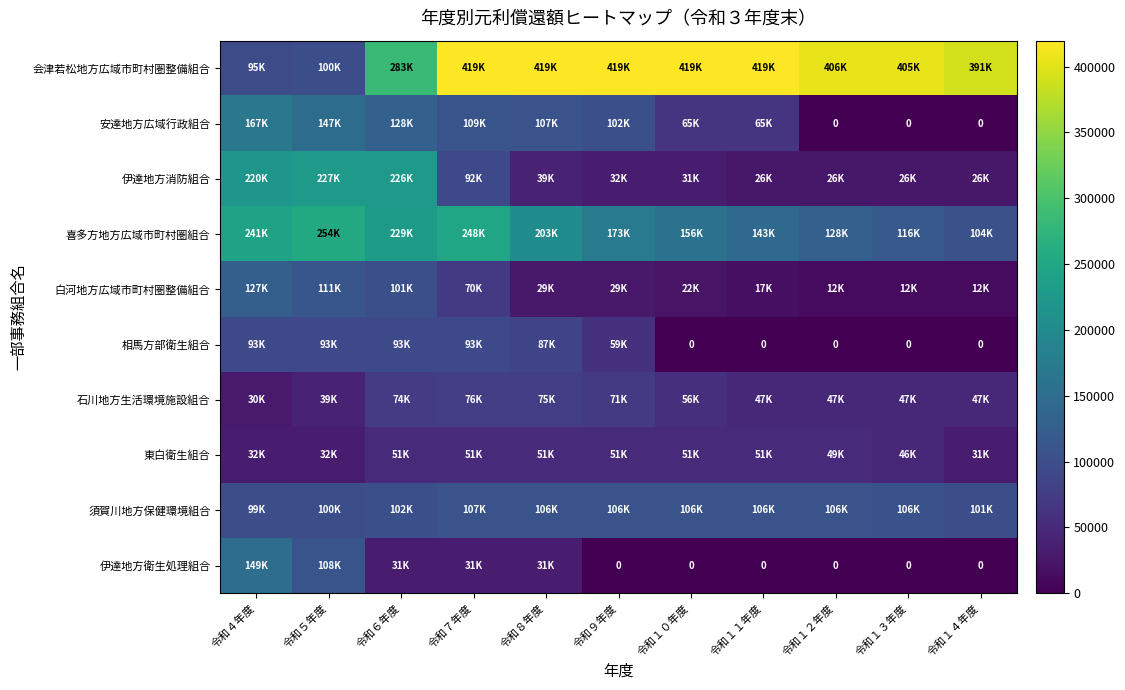

What is the total value across all series at 令和１２年度?

777506